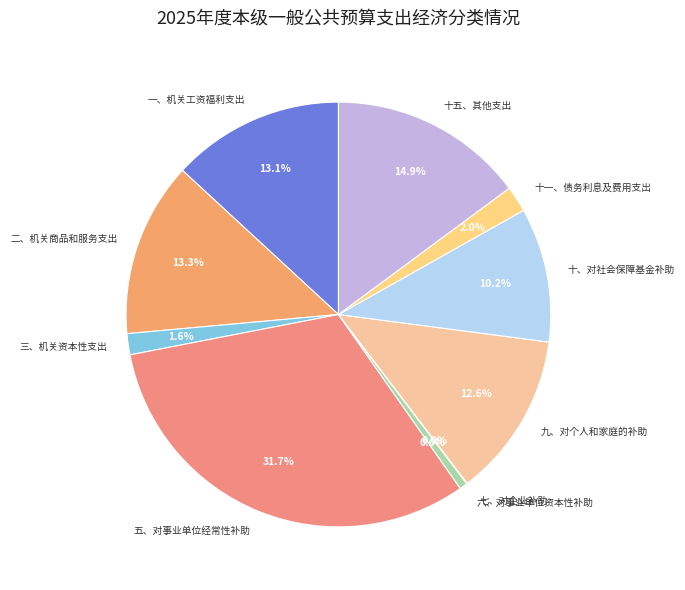

True or false: 十五、其他支出 accounts for 29% of the total.

False